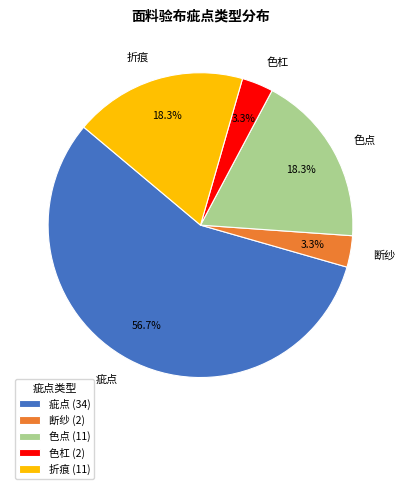

Is 疵点 the majority of the pie?

Yes